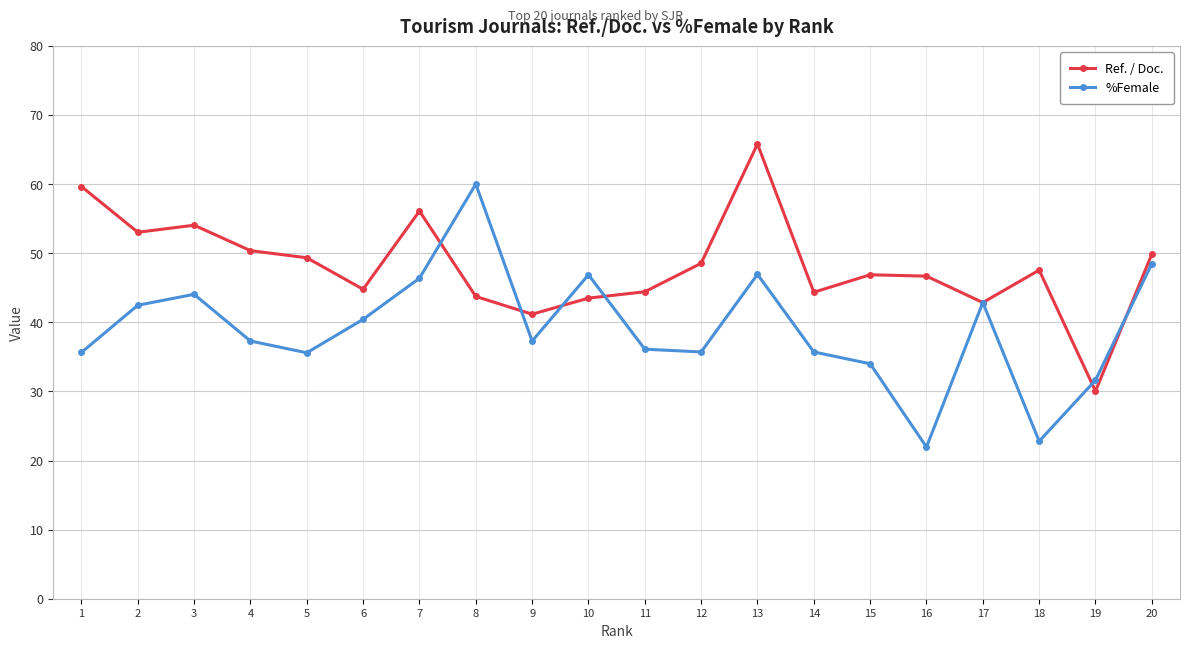

In Ref. / Doc., how many points are higher than both neighbors (excluding endpoints)?

5